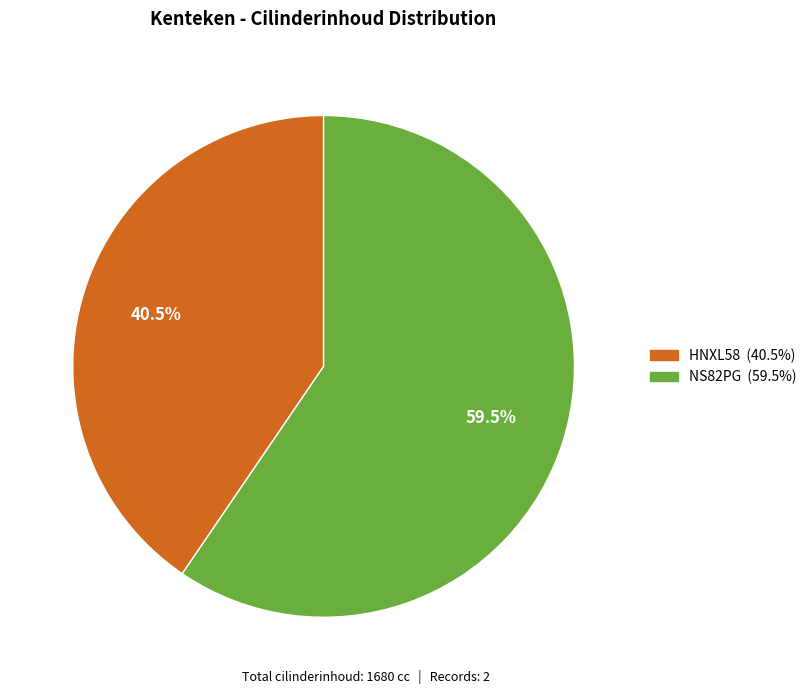

To the nearest percent, what is the difference between the largest and smallest slice percentages?

19%